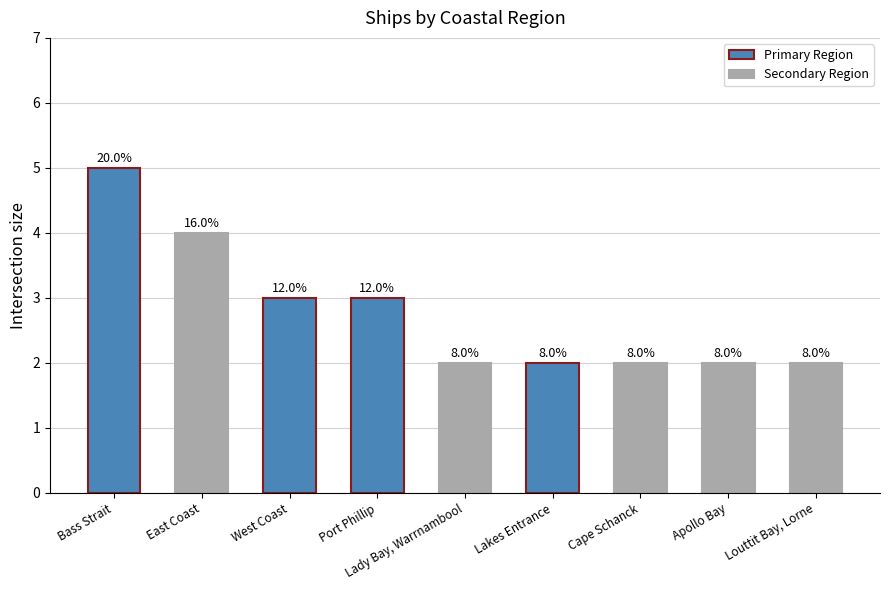

What is the sum of the values at Lakes Entrance and West Coast?

5